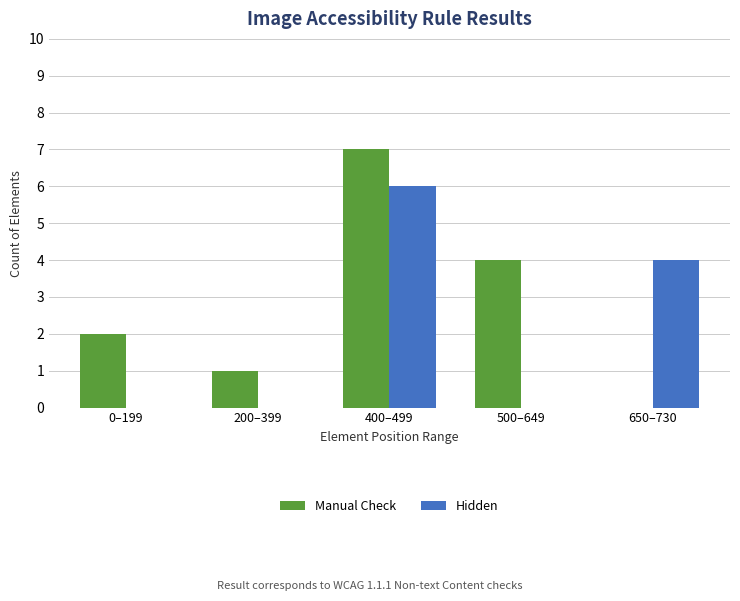

Between 200–399 and 650–730, which series saw the biggest shift?

Hidden